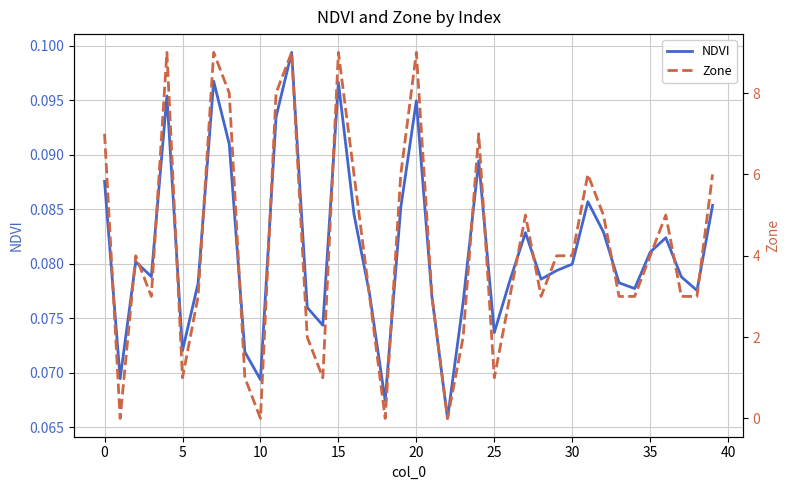

Which series has the largest range (max minus min)?

Zone